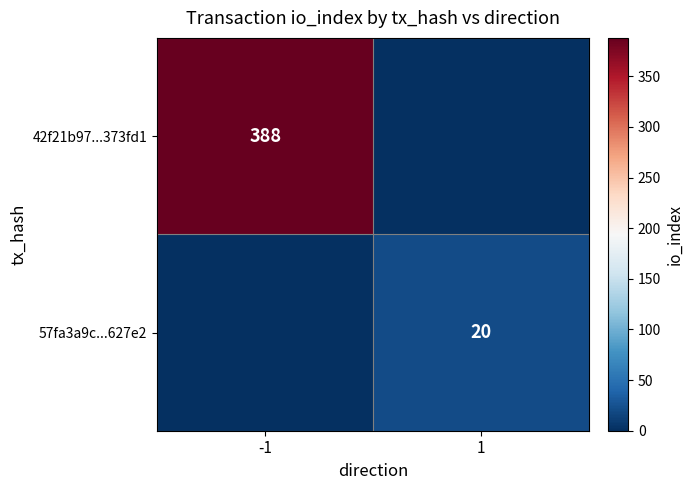

Is the value of 42f21b97...373fd1 at -1 greater than the value of 57fa3a9c...627e2 at 1?

Yes